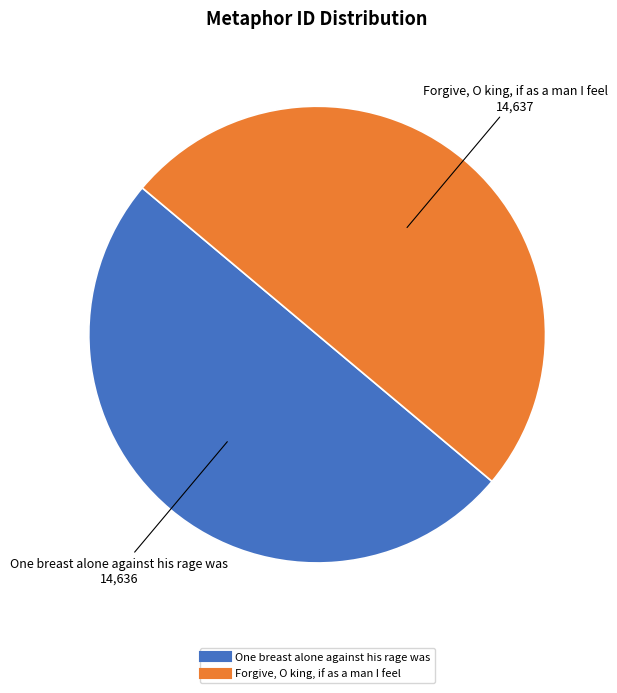

Is the sum of Forgive, O king, if as a man I feel and One breast alone against his rage was greater than half?

Yes